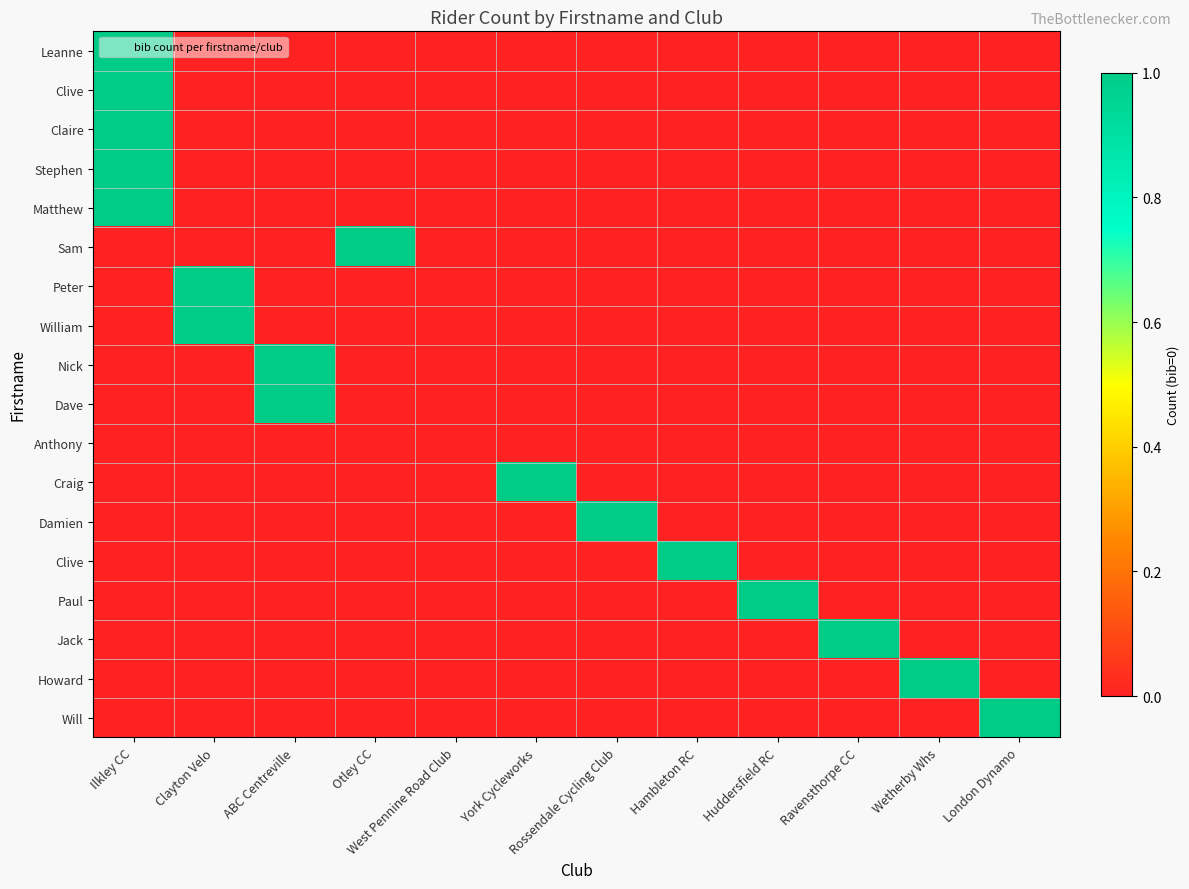

At how many categories does at least one series exceed 0?

11